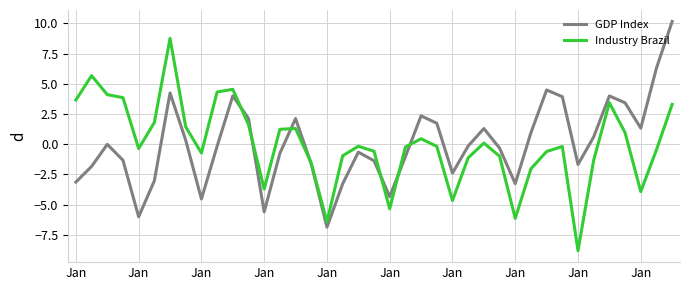

What is the smallest value displayed?

-8.8